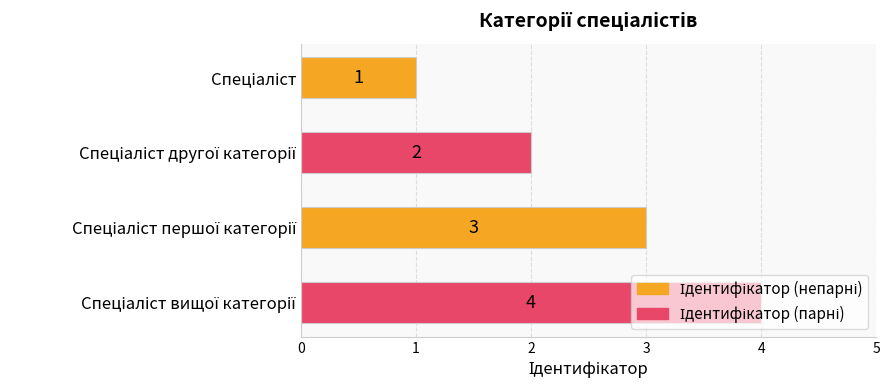

How many values are between 2 and 4?

3